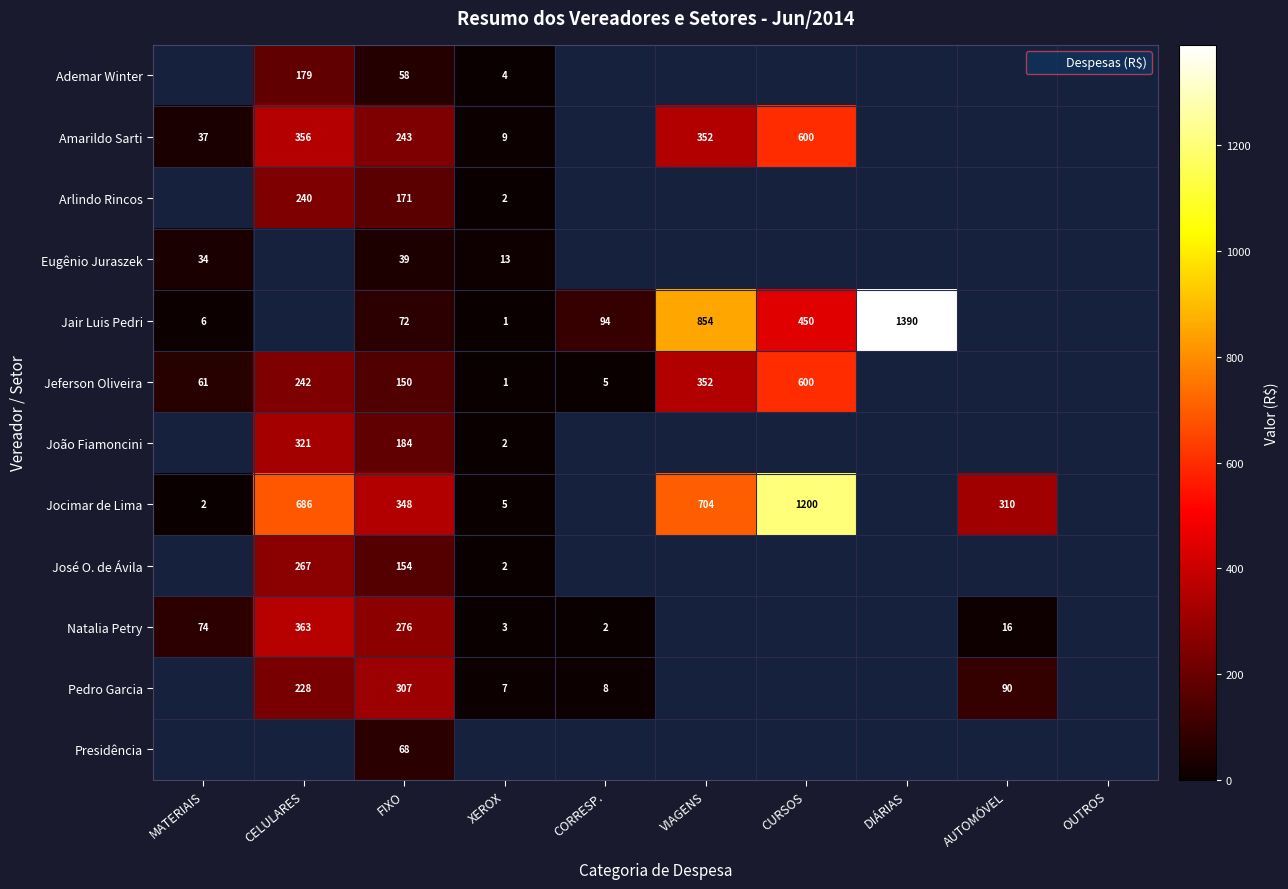

Where does the Jair Luis Pedri series first go above 450?

VIAGENS